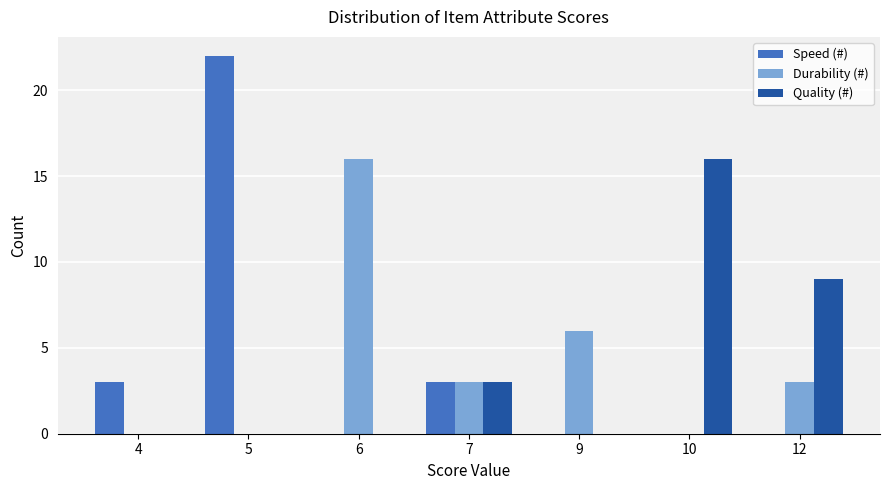

True or false: Quality (#) has a value of 0 at 6.

True